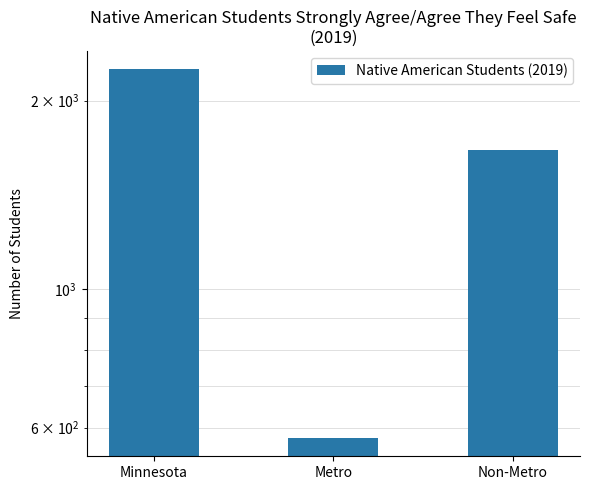

At which category does the chart reach its peak across all series?

Minnesota